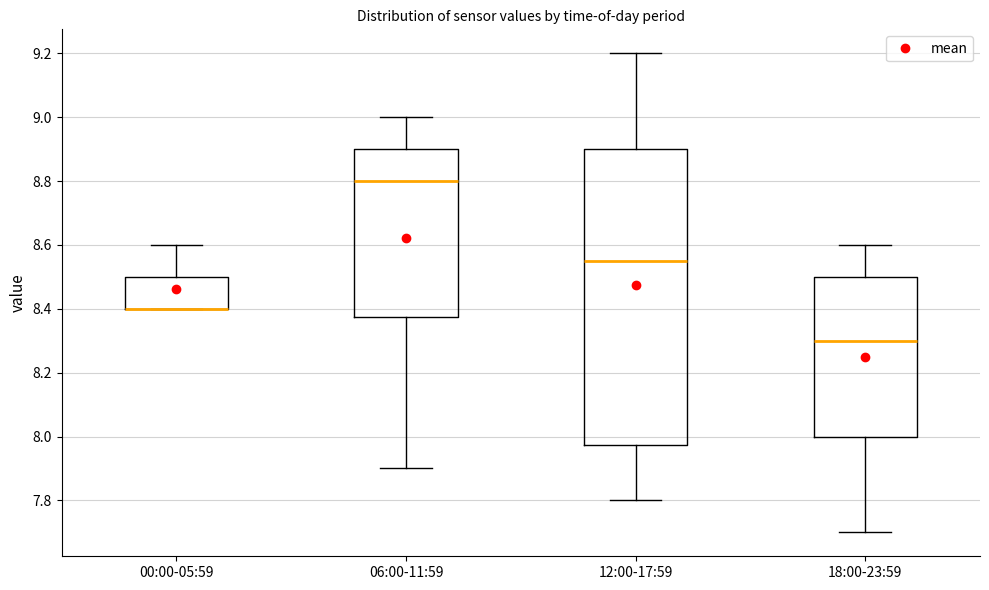

Which box is the tallest, from its lower edge to its upper edge?

12:00-17:59